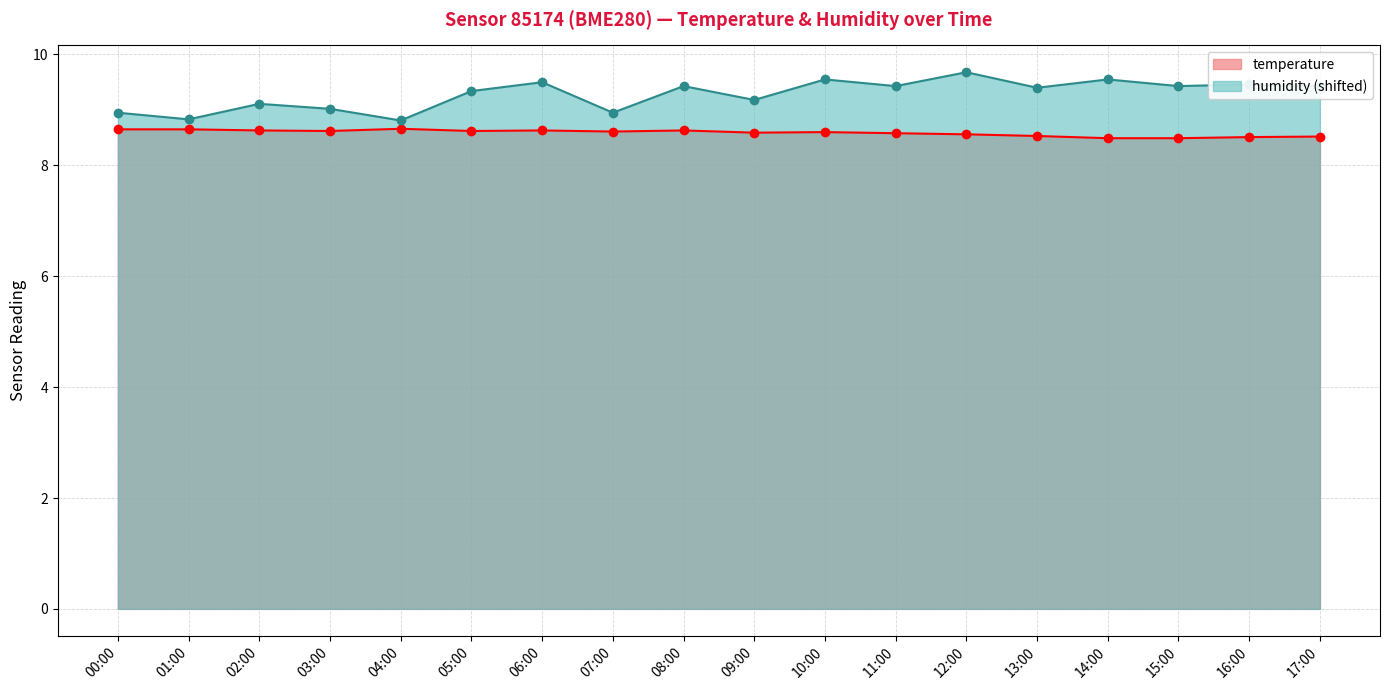

Rank the series by their maximum value, from highest to lowest.

humidity (shifted), temperature